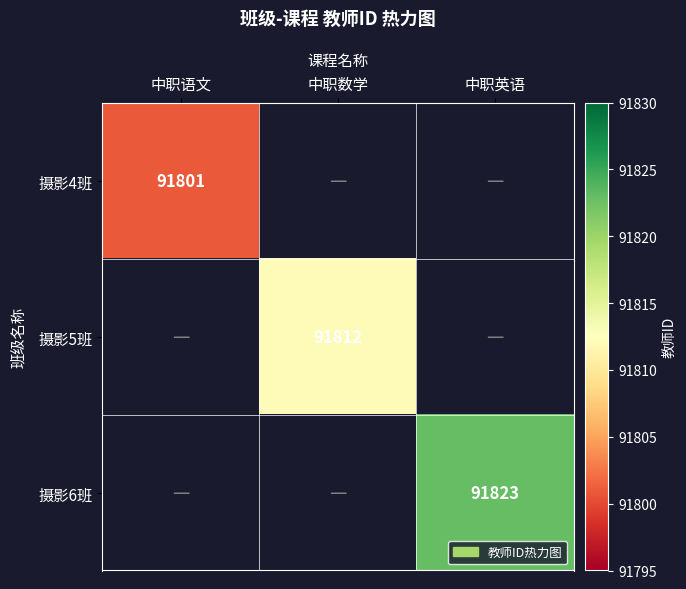

What is the minimum value shown in the chart?

91801.0